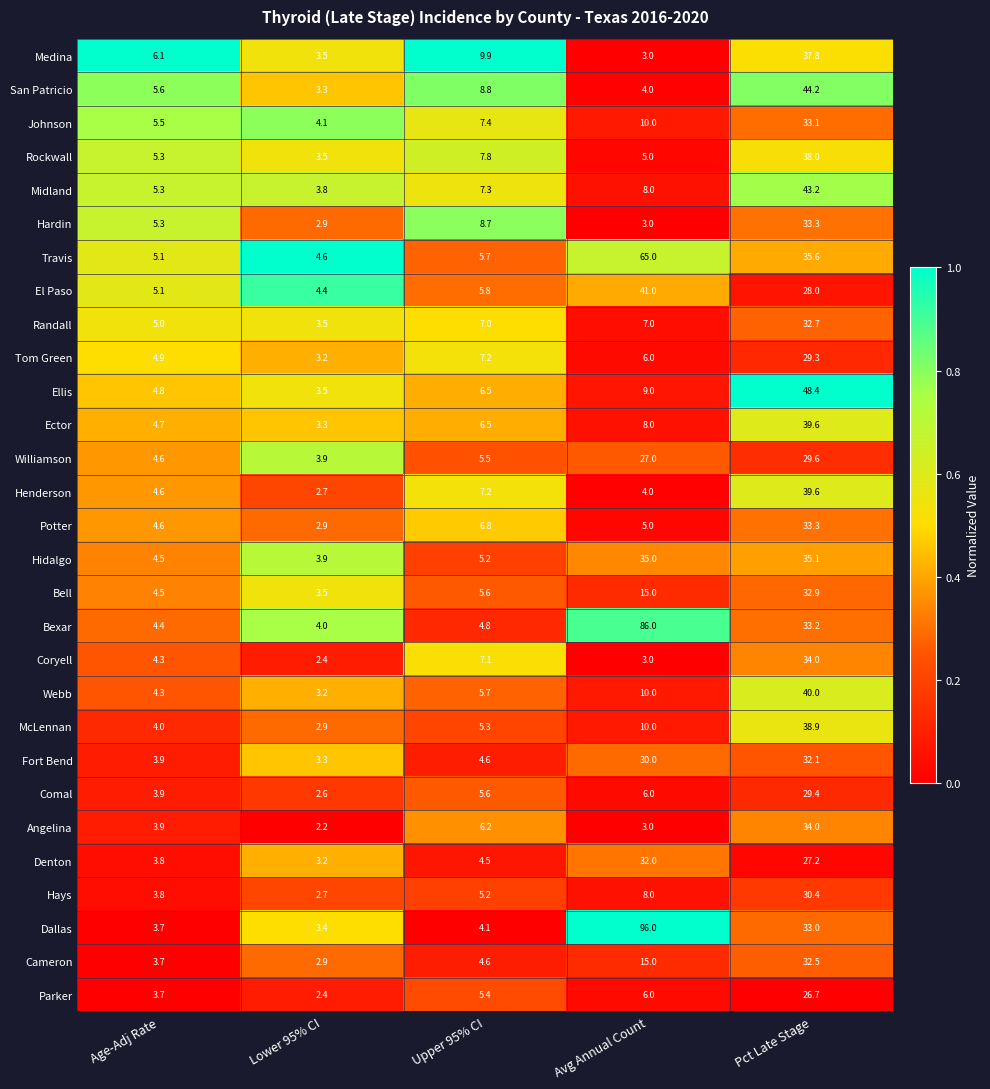

How many series are shown in this chart?

29